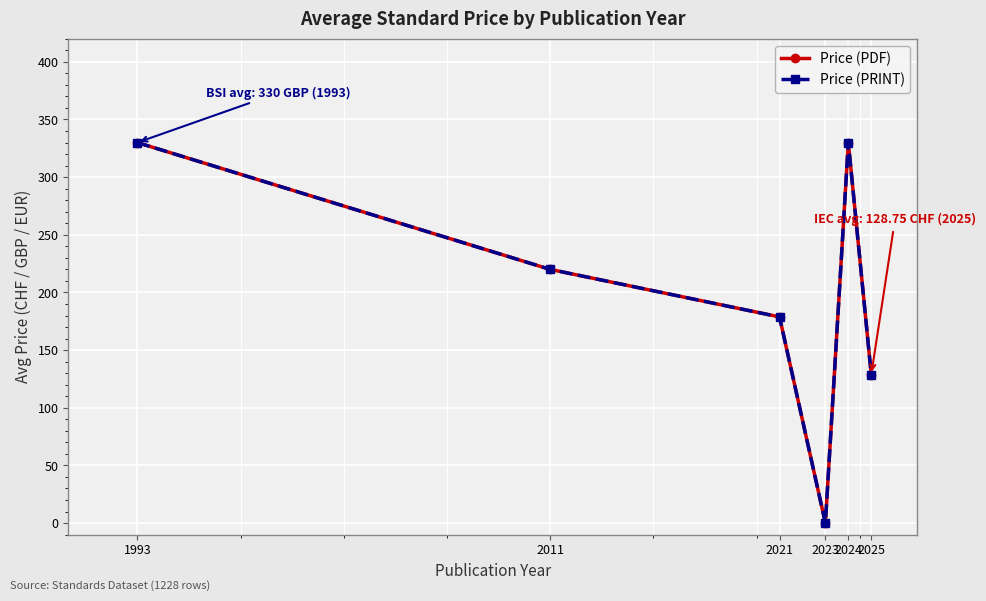

Rank the categories by Price (PRINT) value from highest to lowest.

1993, 2024, 2011, 2021, 2025, 2023